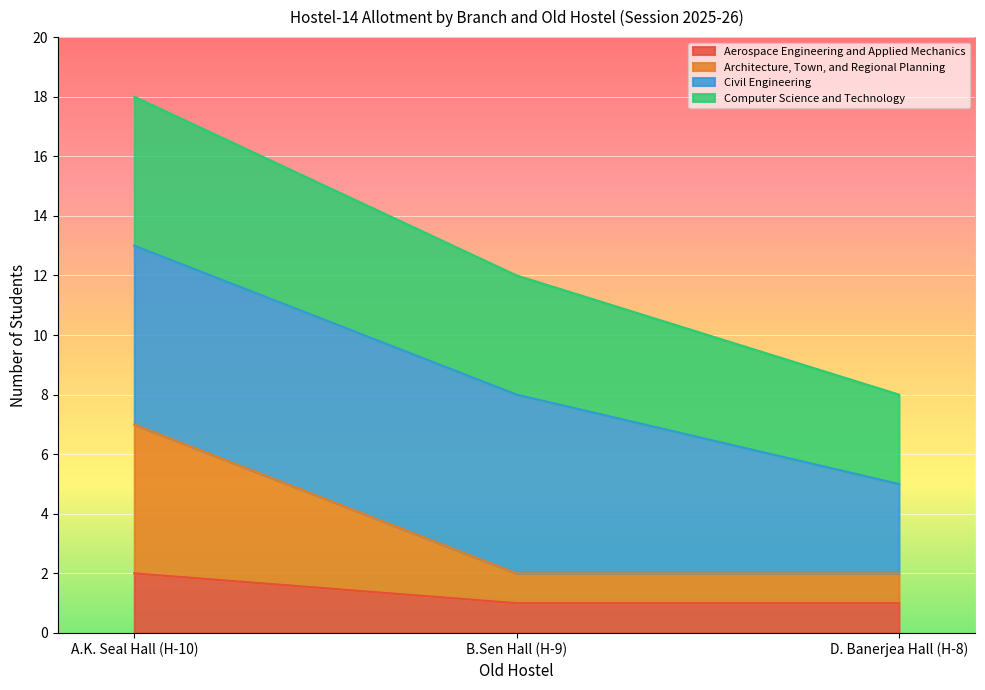

What are all the series names shown in the legend?

Aerospace Engineering and Applied Mechanics, Architecture, Town, and Regional Planning, Civil Engineering, Computer Science and Technology